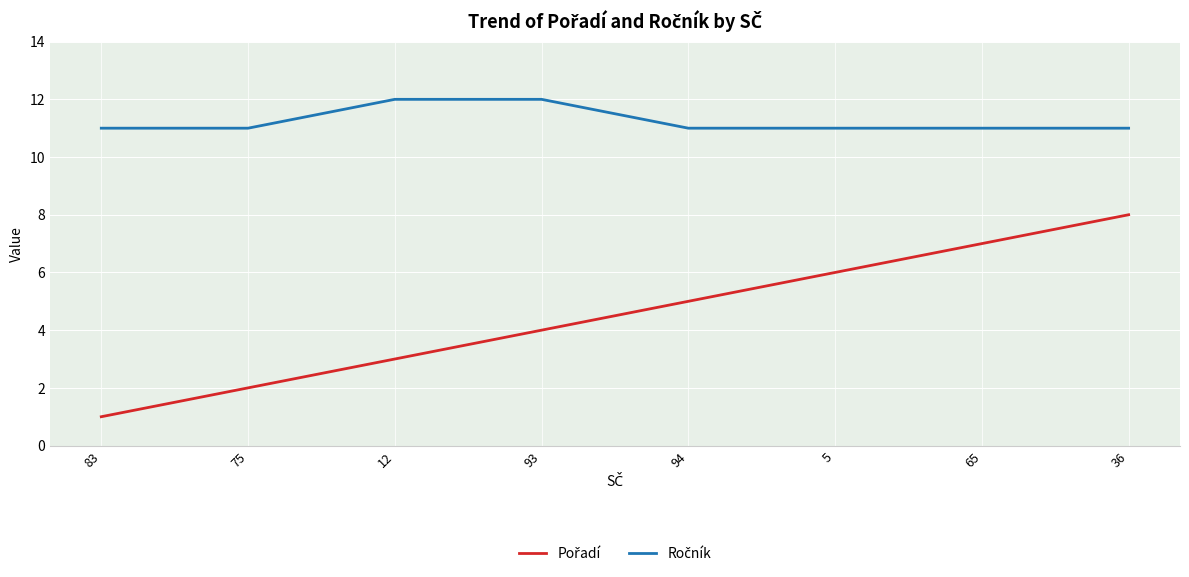

What is the total value across all series at 83?

12